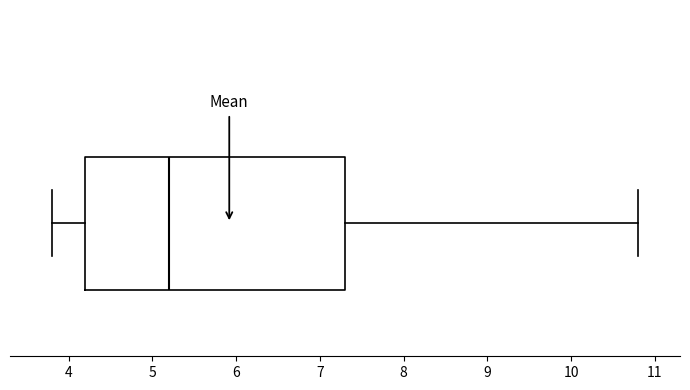

Transcribe this box plot: give where the median line is, the range the box spans, and where the two whiskers end, as read against the x-axis. The values are not printed on the chart, so give them approximately, as read against the axis.

median 5.2, box 4.2 to 7.3, whiskers 3.8 to 10.8